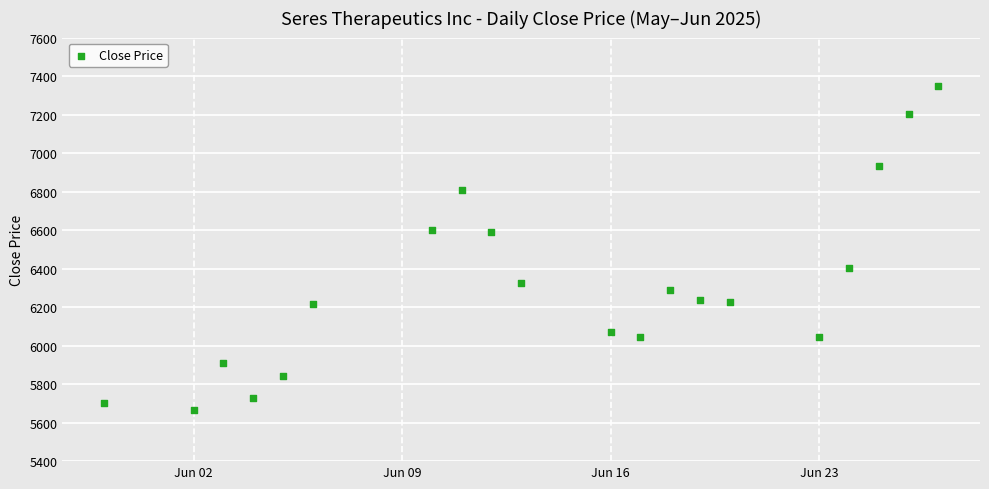

What is the range of Y values (max minus min)?

1681